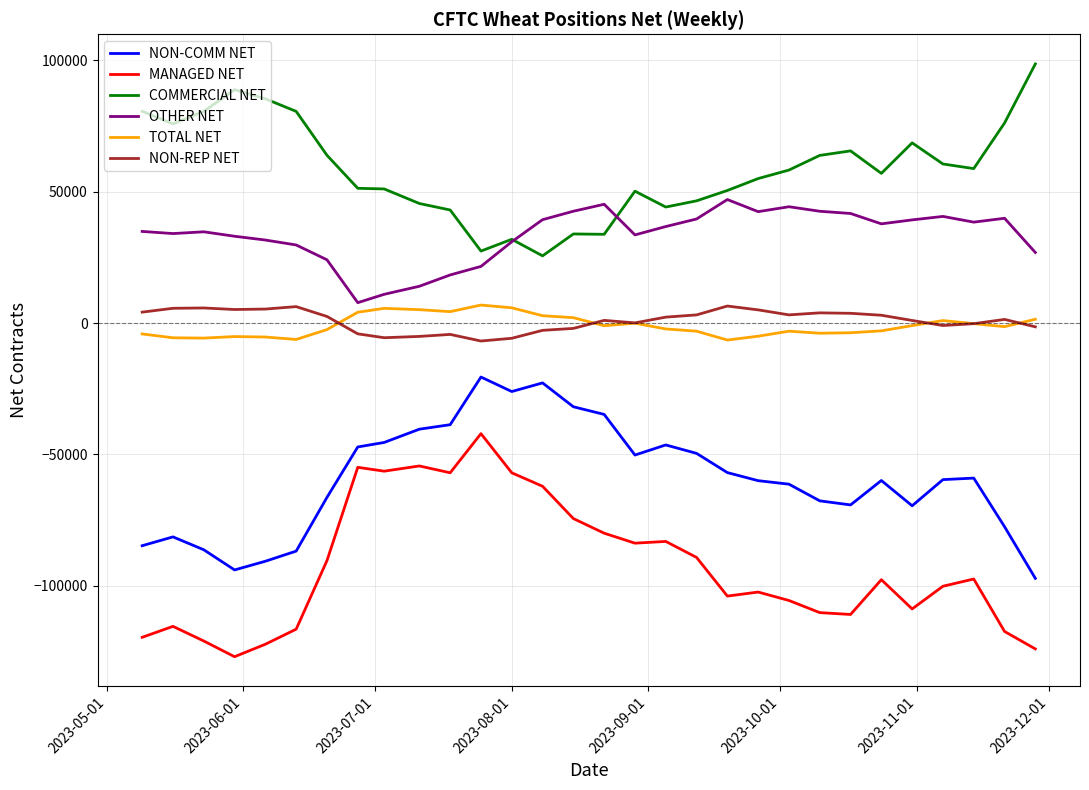

What is the minimum value for MANAGED NET?

-127034